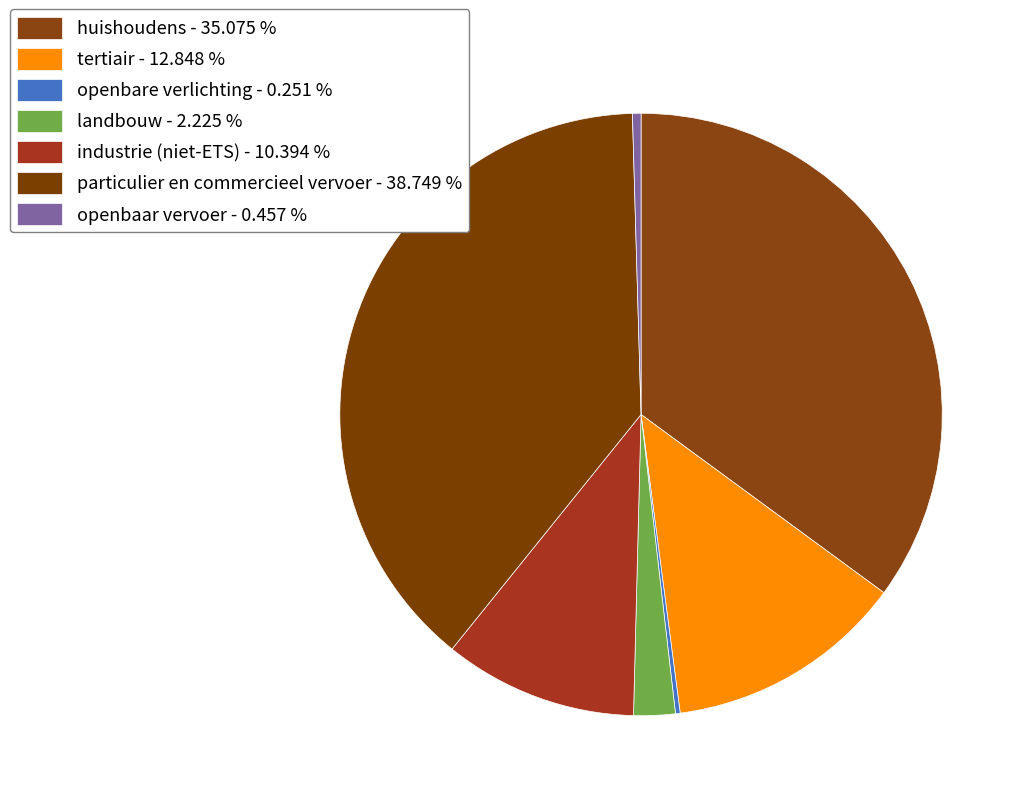

Count the number of slices in the pie.

7